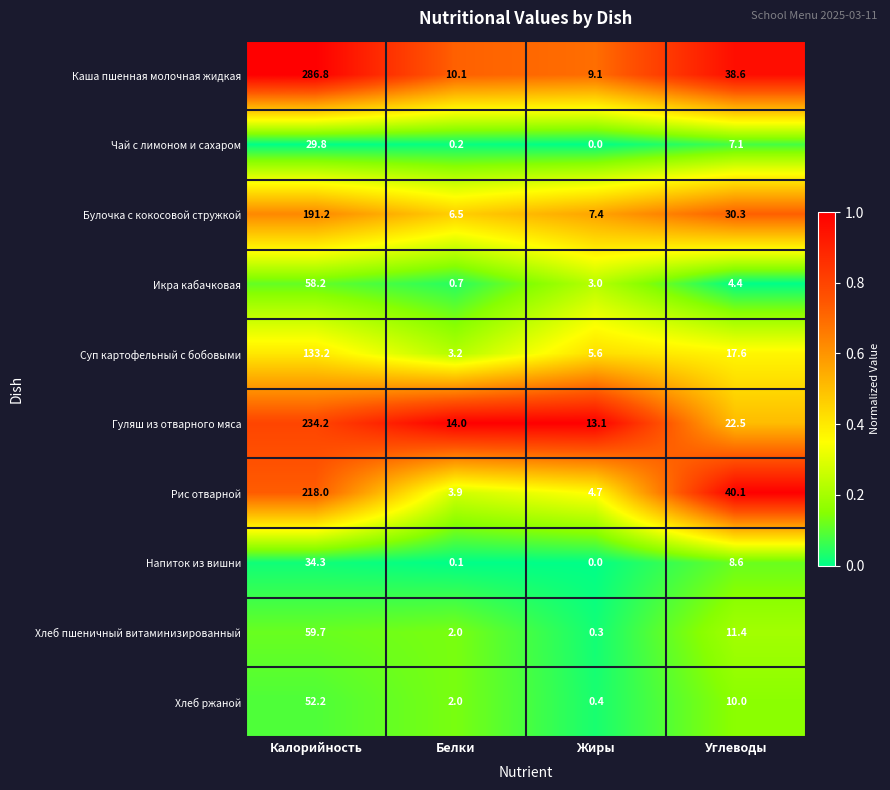

True or false: Суп картофельный с бобовыми has a value of 211.8 at Калорийность.

False